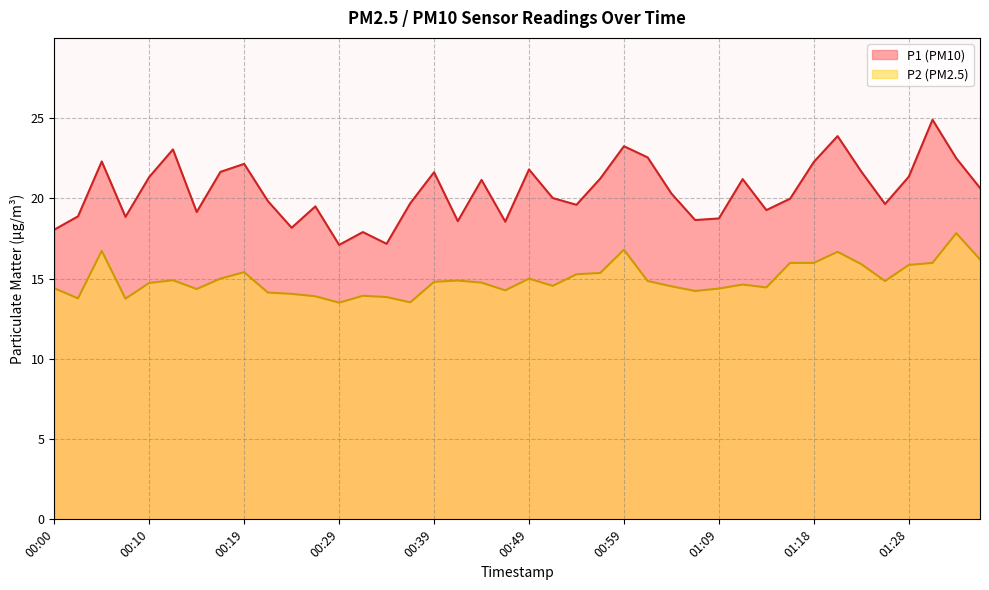

Count the number of categories in the chart.

40